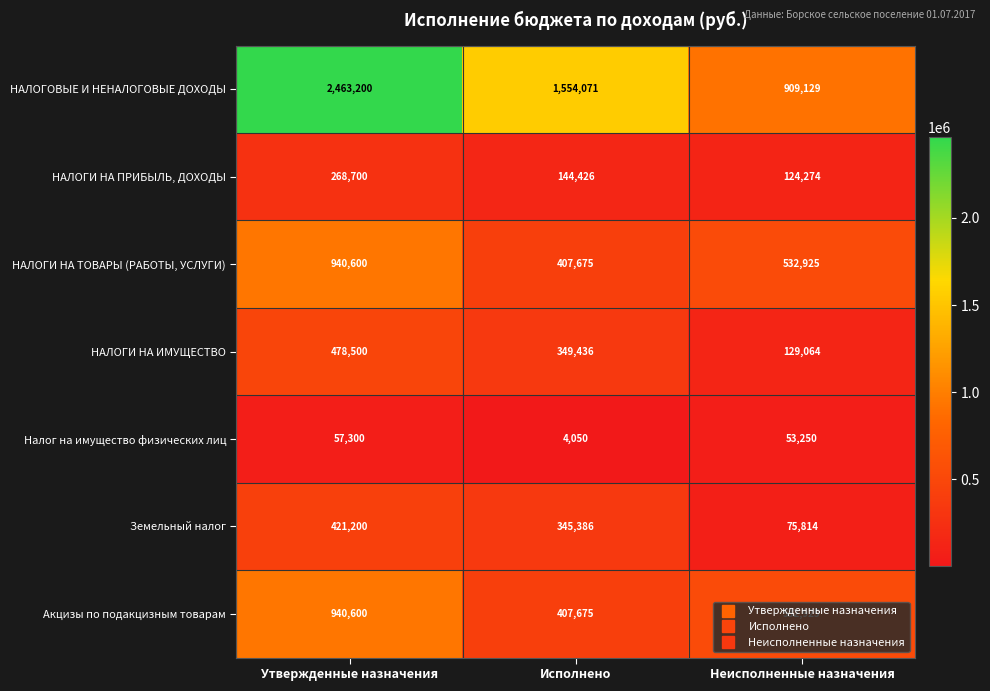

True or false: Земельный налог has a value of 345386 at Исполнено.

True